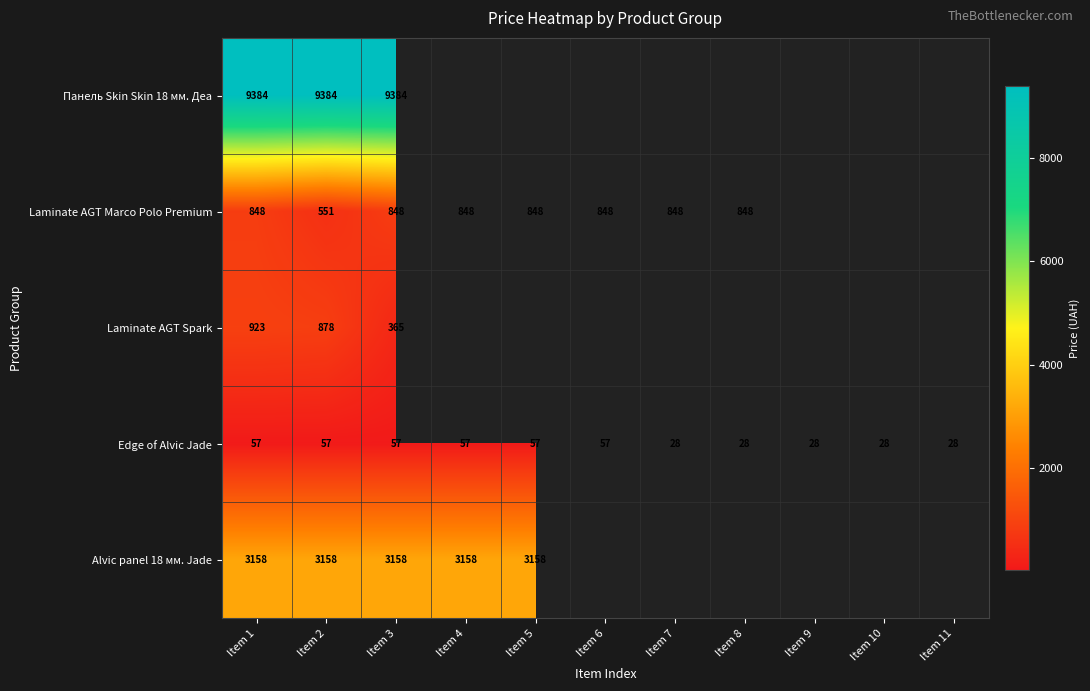

Which series changed the most between Item 3 and Item 5?

Laminate AGT Marco Polo Premium